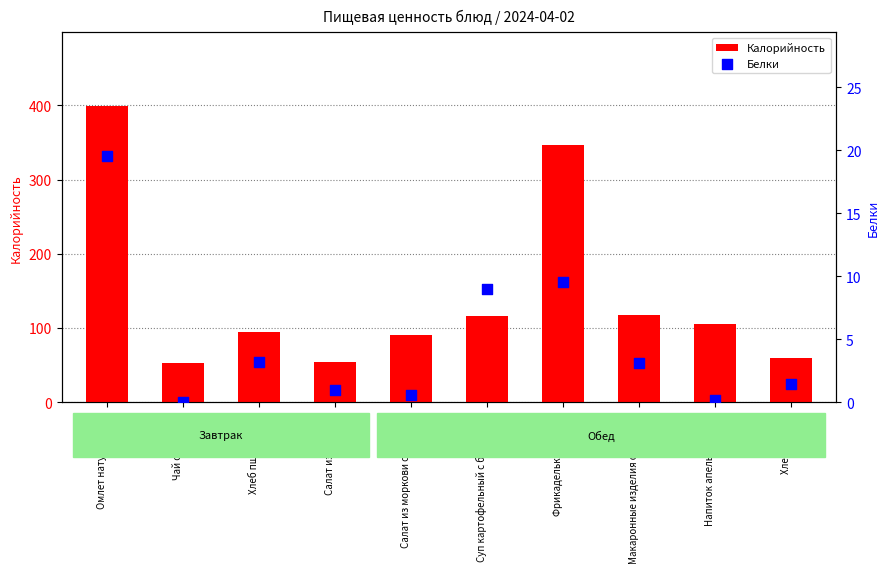

At which category is the sum across all series the highest?

Омлет натуральный